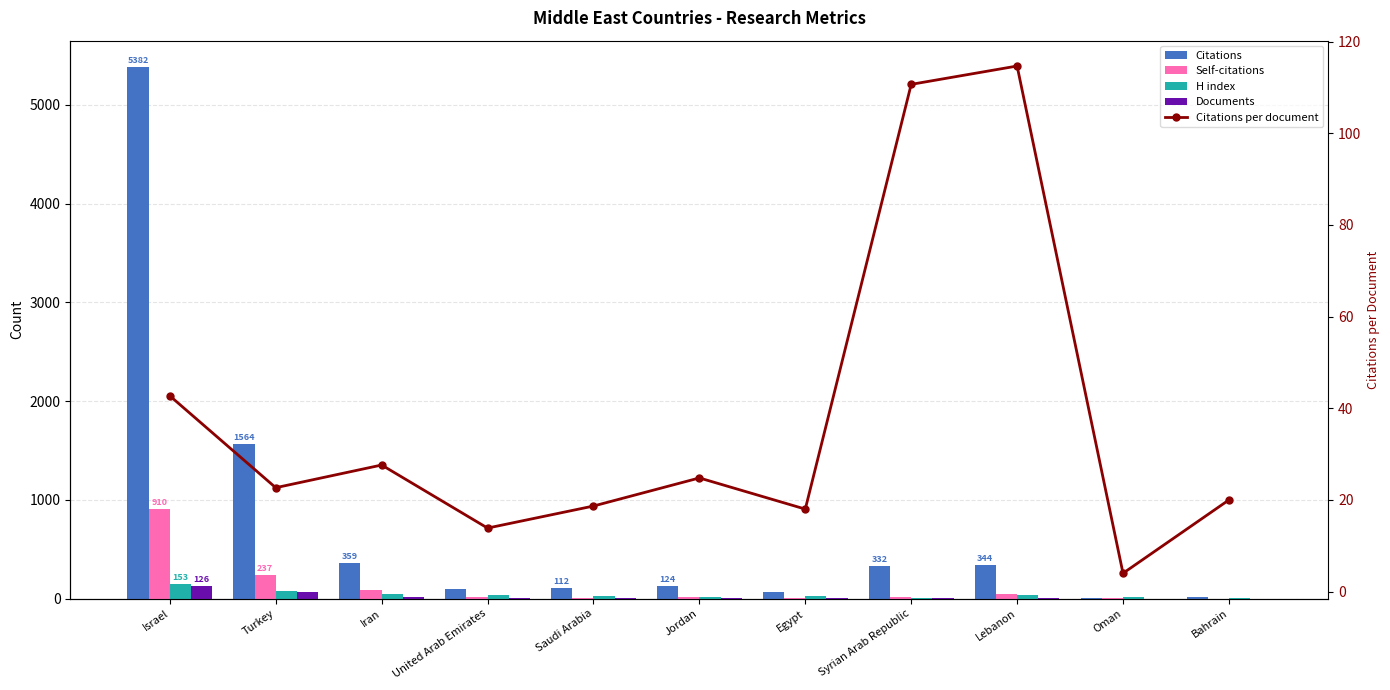

Does the chart contain any negative values?

No